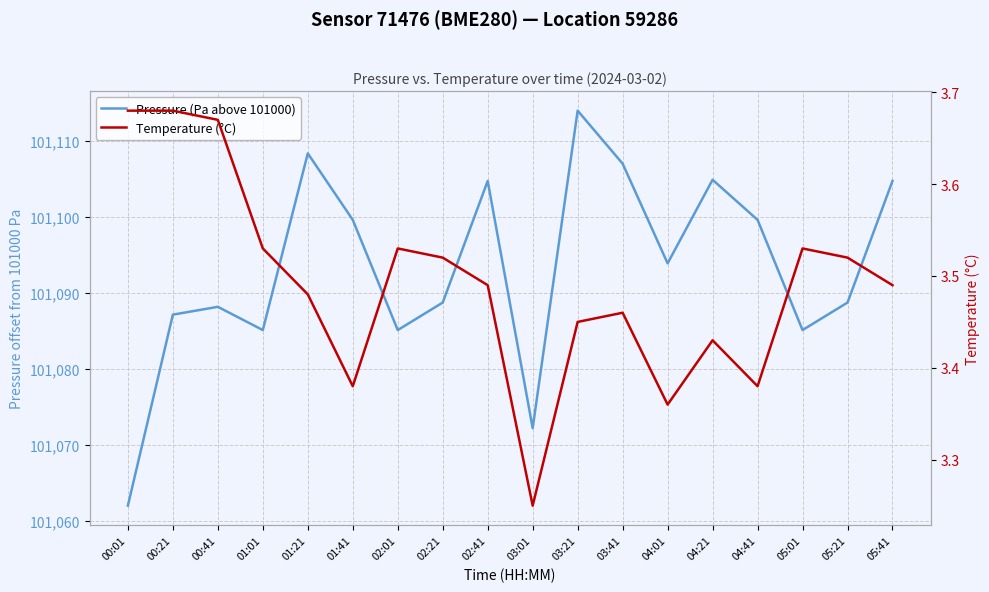

True or false: Temperature (°C) has more than 0 interior local peaks.

True